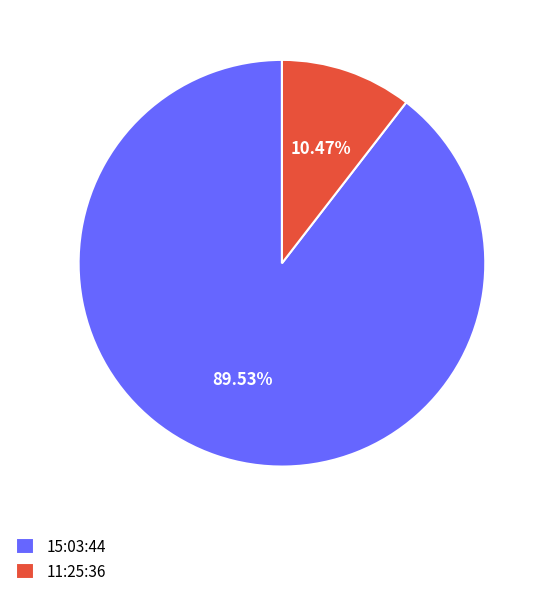

To the nearest percent, what is the average slice percentage?

50%